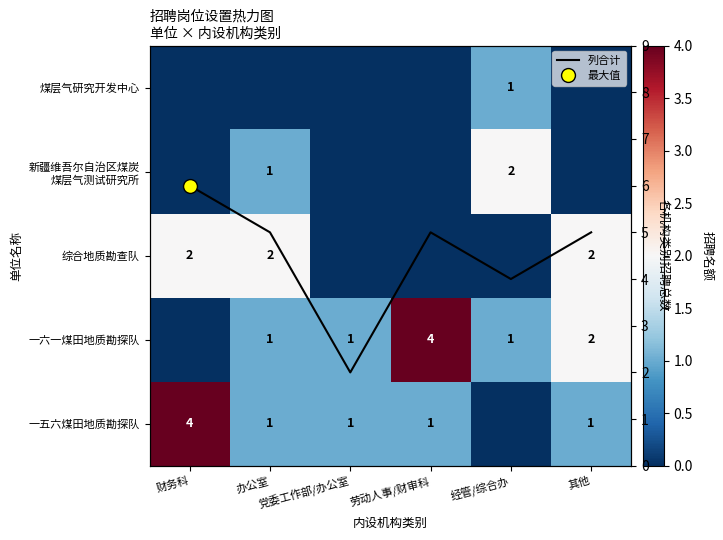

Between 其他 and 劳动人事/财审科, which is larger?

其他